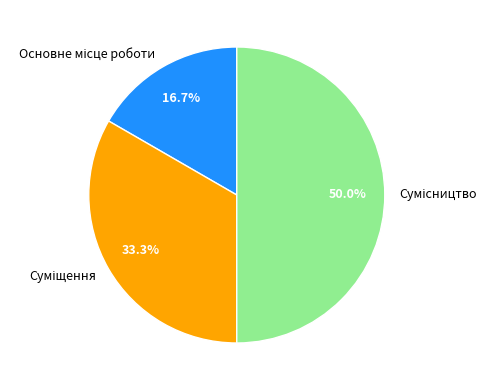

How many segments does this pie chart have?

3